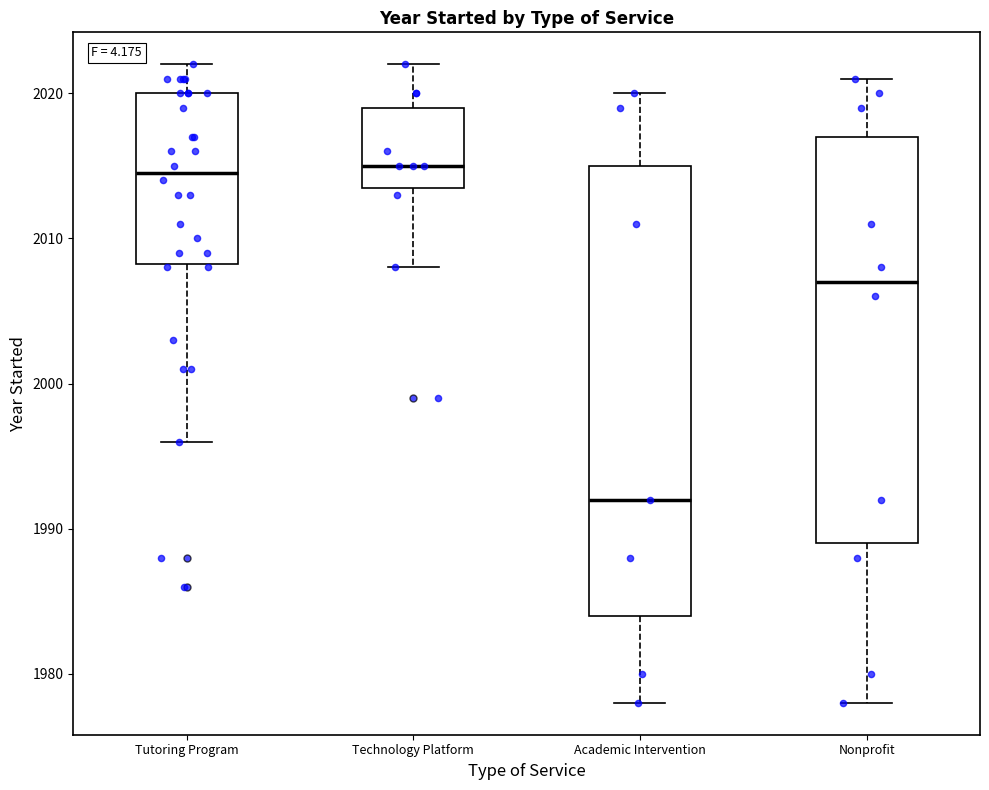

Which box has the lowest median line?

Academic Intervention